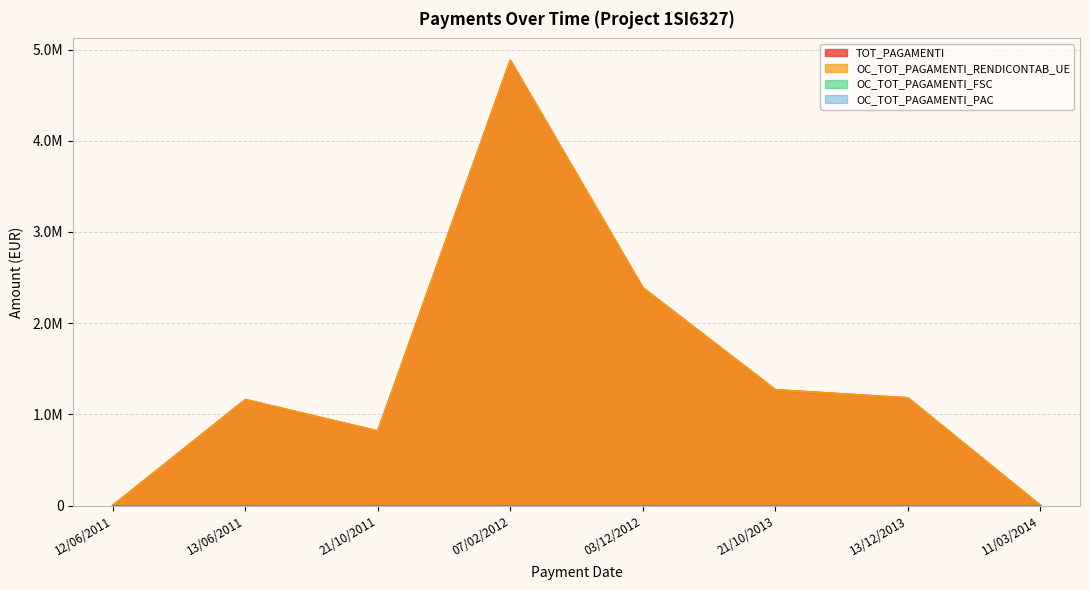

What position from the right is 21/10/2013?

3